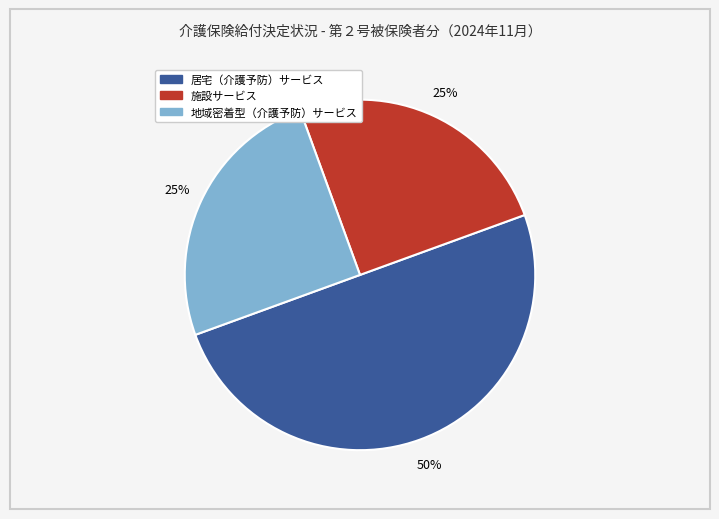

Approximately how many times larger is the value at 地域密着型（介護予防）サービス compared to 居宅（介護予防）サービス?

0.5